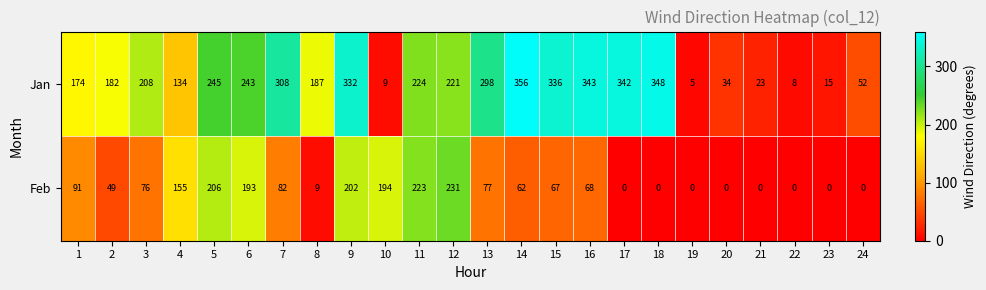

At 1, list the series in order from largest to smallest.

Jan, Feb